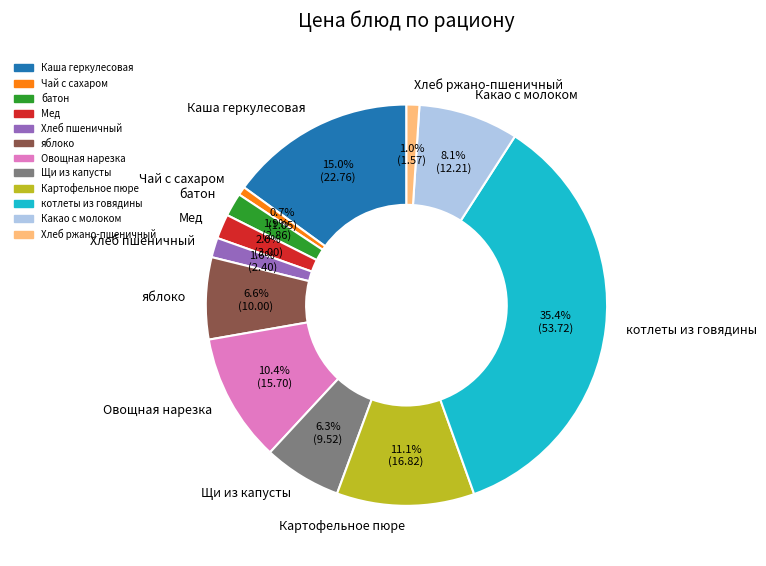

How many segments does this pie chart have?

12